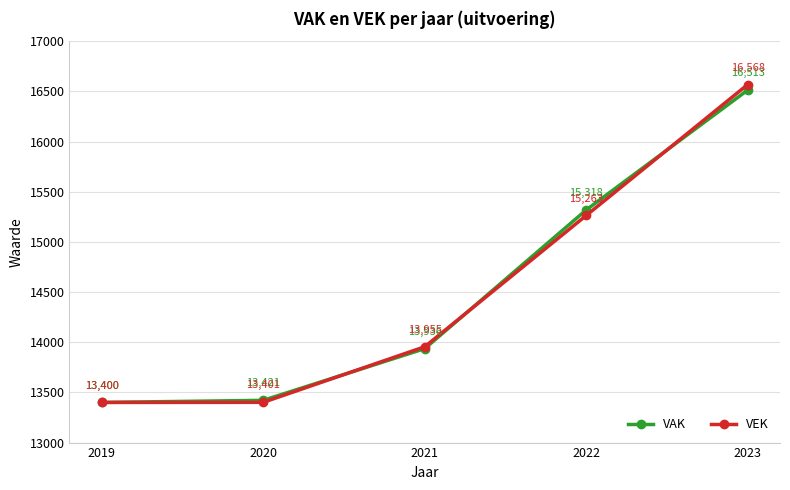

What is the difference between the maximum and minimum values in the VEK series?

3168